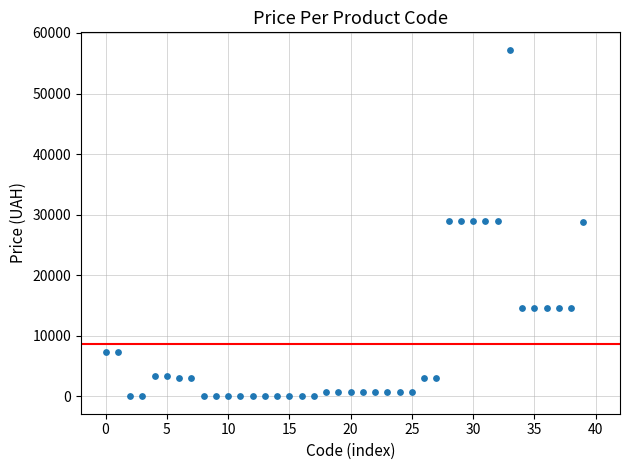

How many points are shown in the scatter plot?

40